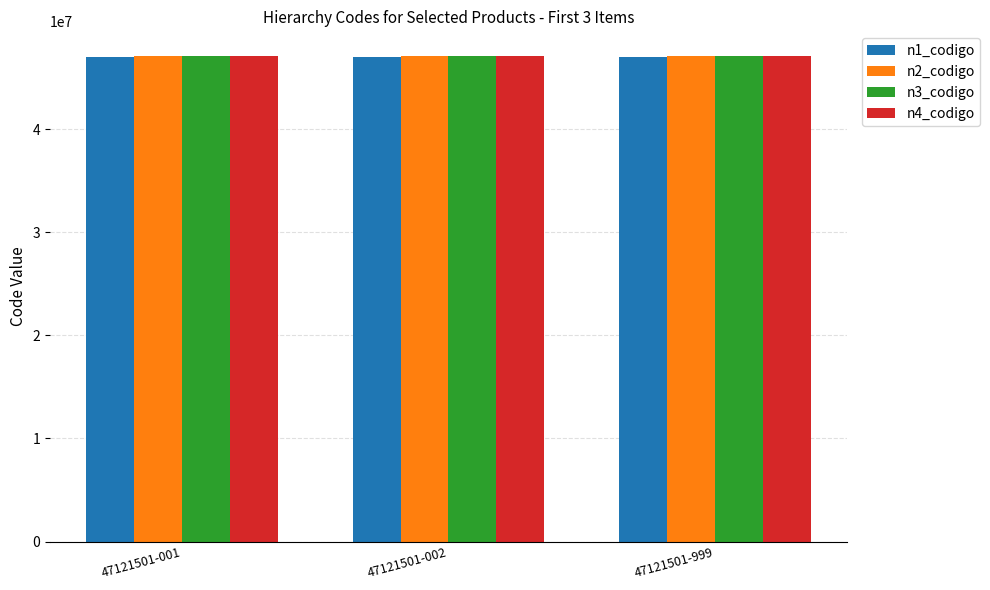

Reading right to left, transcribe all the data shown in this chart.

n1_codigo: 47000000	47000000	47000000
n2_codigo: 47120000	47120000	47120000
n3_codigo: 47121500	47121500	47121500
n4_codigo: 47121501	47121501	47121501